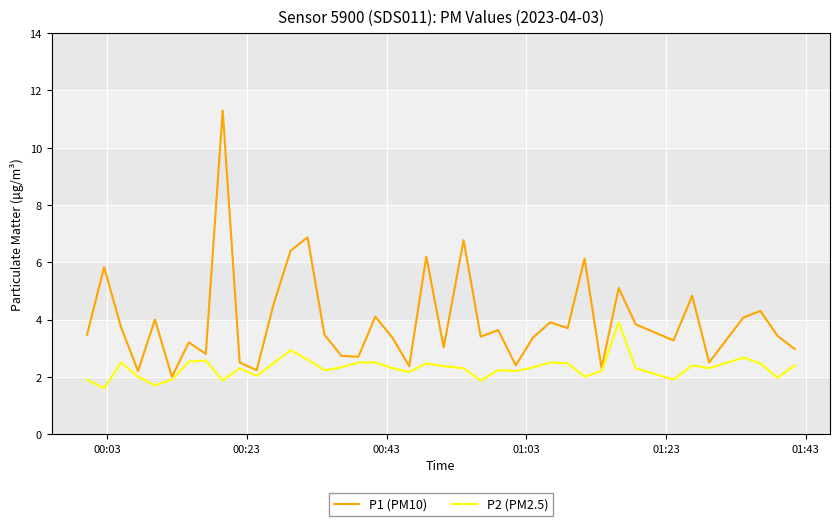

What is the difference between the second highest and second lowest values in the P2 (PM2.5) series?

1.2